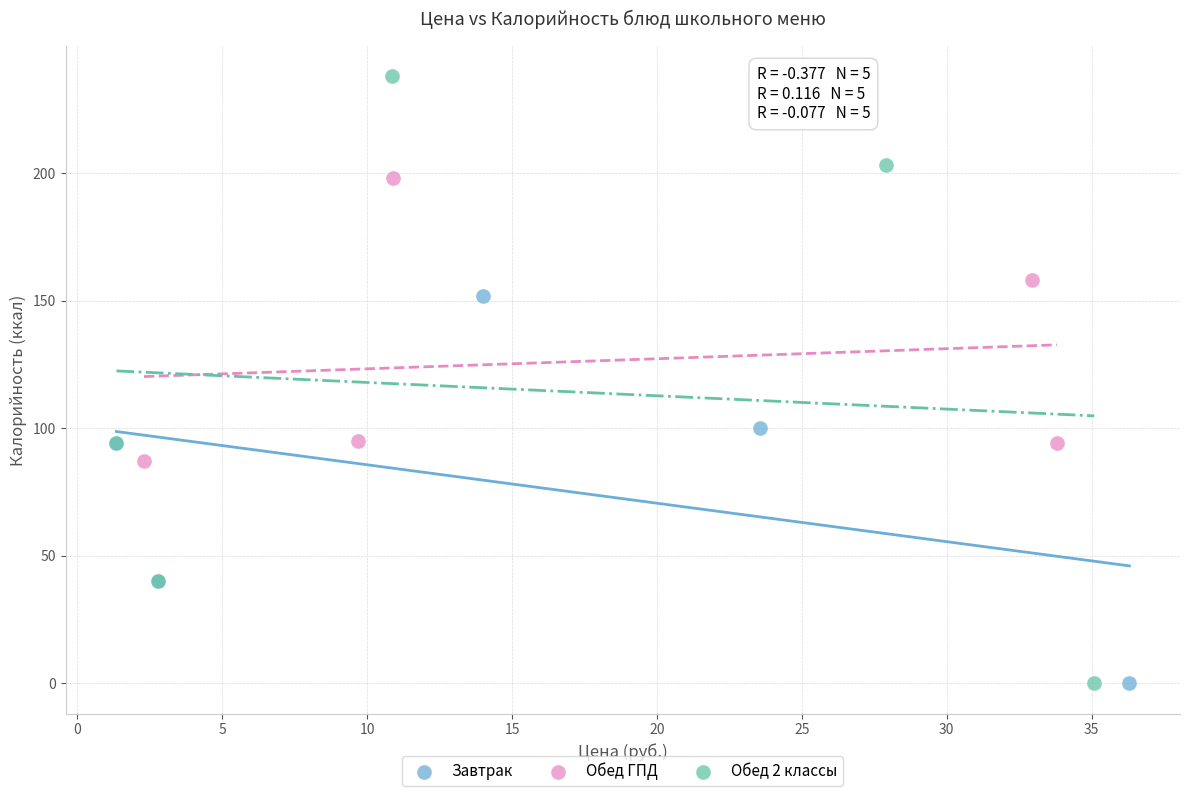

Which series has the widest spread of Y values?

Обед 2 классы